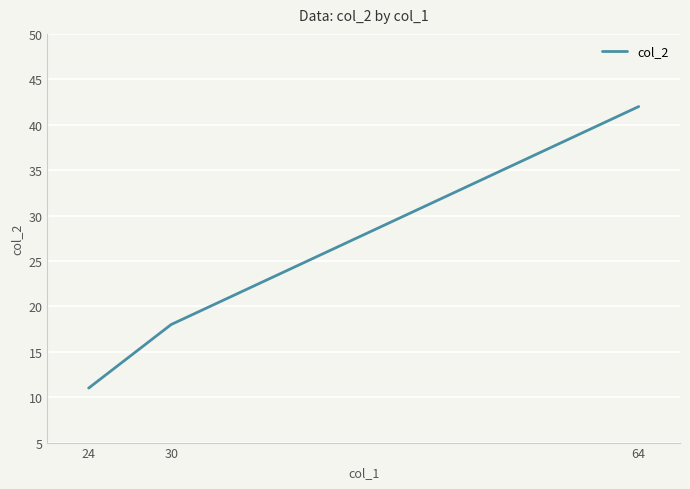

Which label corresponds to the smallest value in the chart?

24